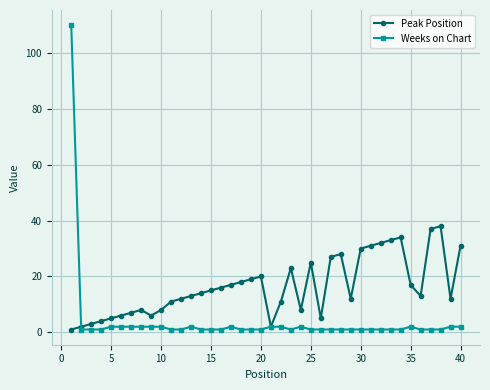

Which series has the largest total across all categories?

Peak Position